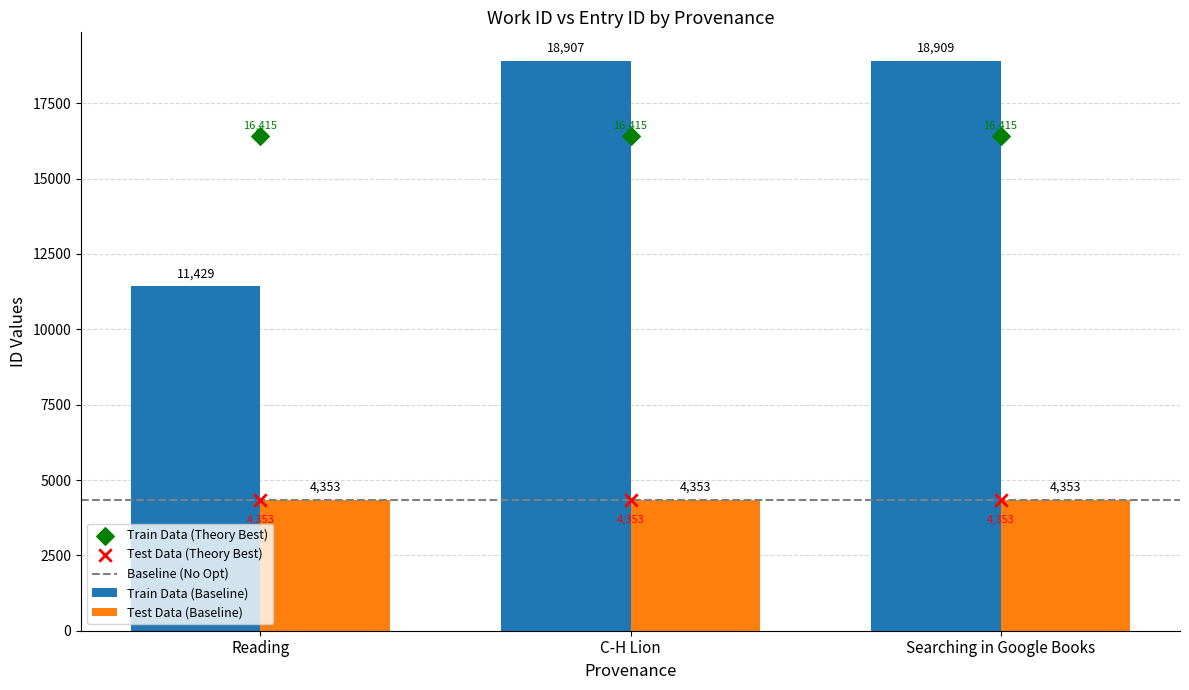

Between Reading and Searching in Google Books, which is larger?

Searching in Google Books